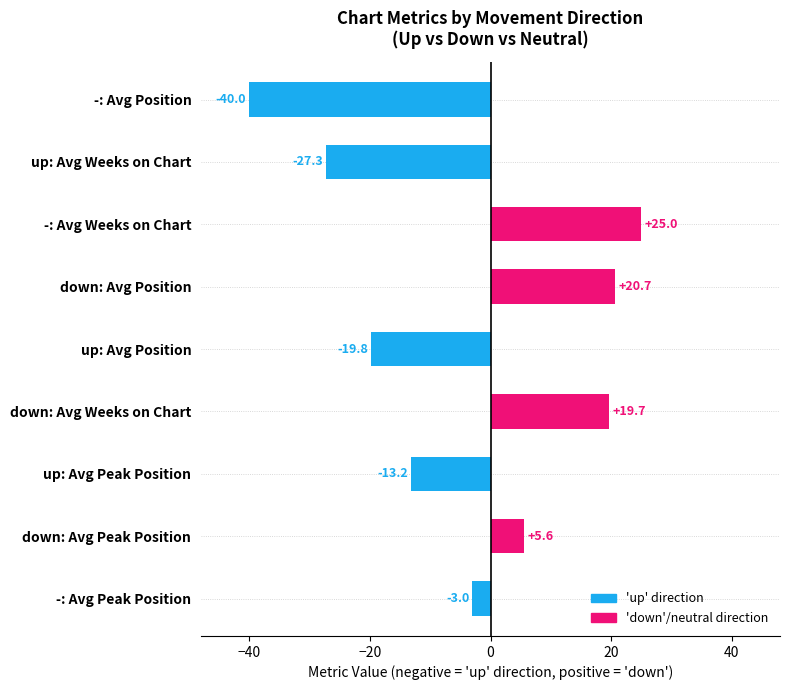

Where is the data nearest to the value -7?

-: Avg Peak Position